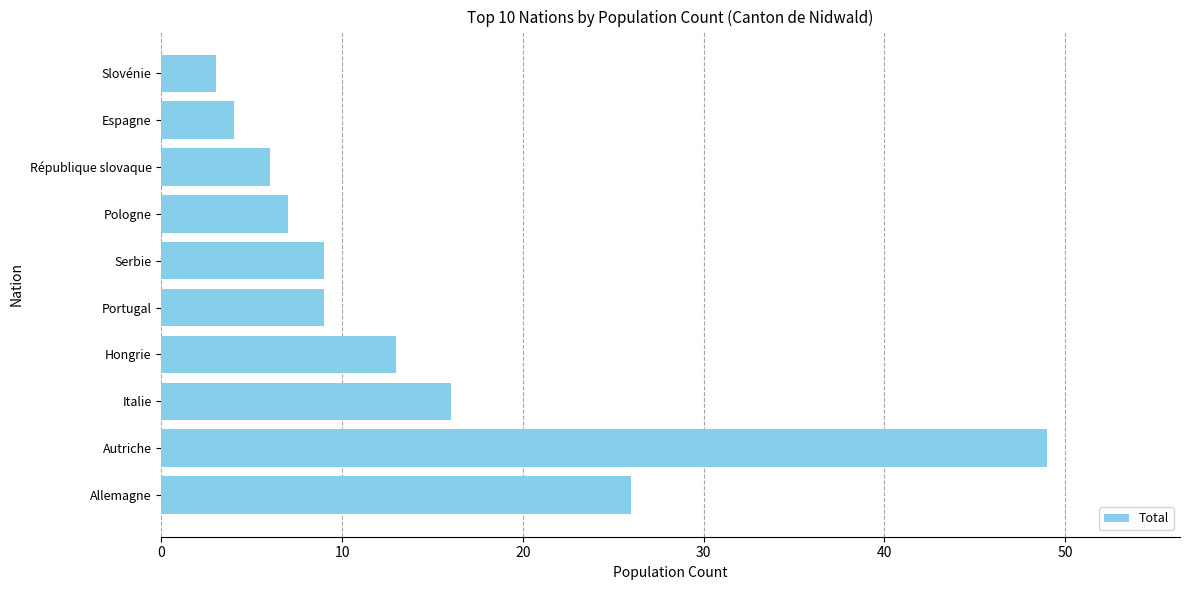

What is the sum of the values at Hongrie and Pologne?

20